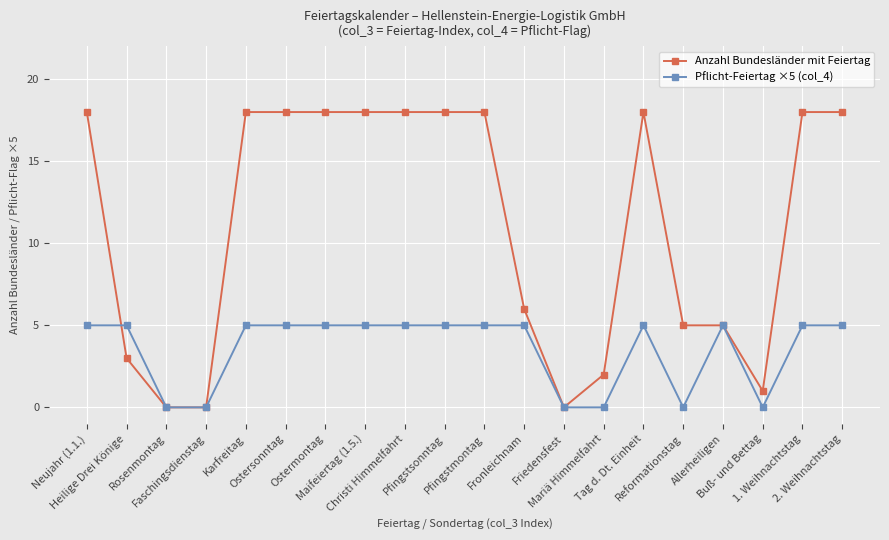

Which series changed the most between Karfreitag and Reformationstag?

Anzahl Bundesländer mit Feiertag